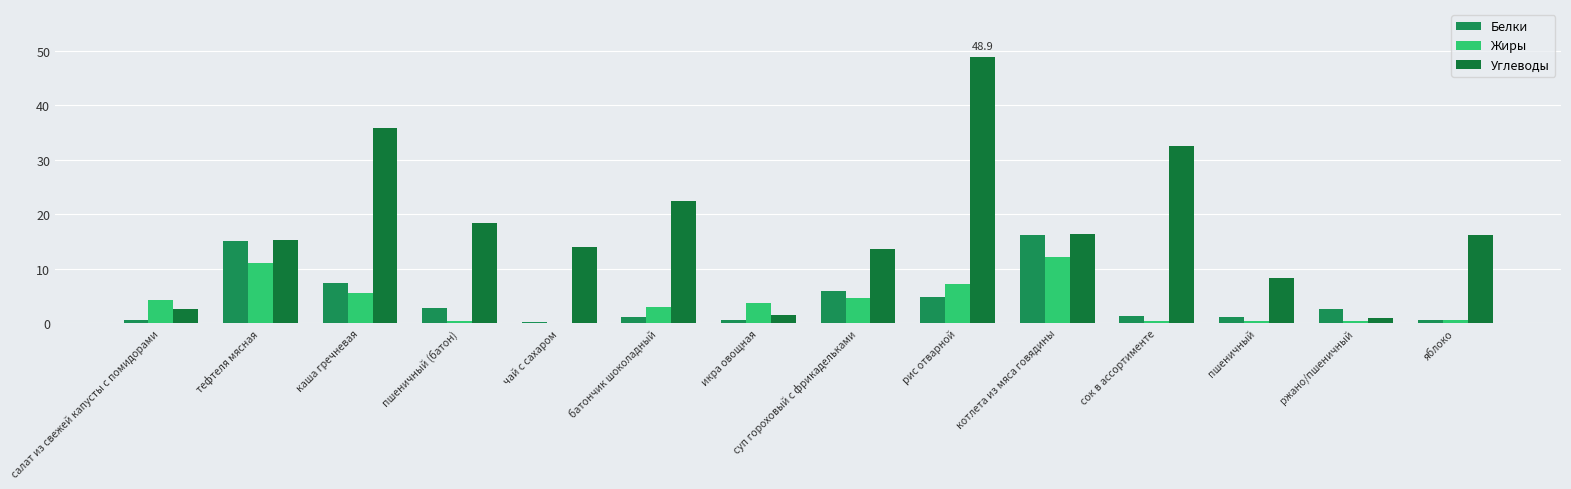

At how many categories does at least one series exceed 4?

12